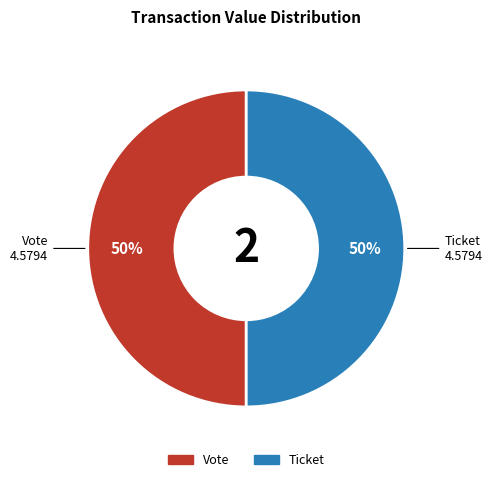

To the nearest percent, what is the average slice percentage?

50%